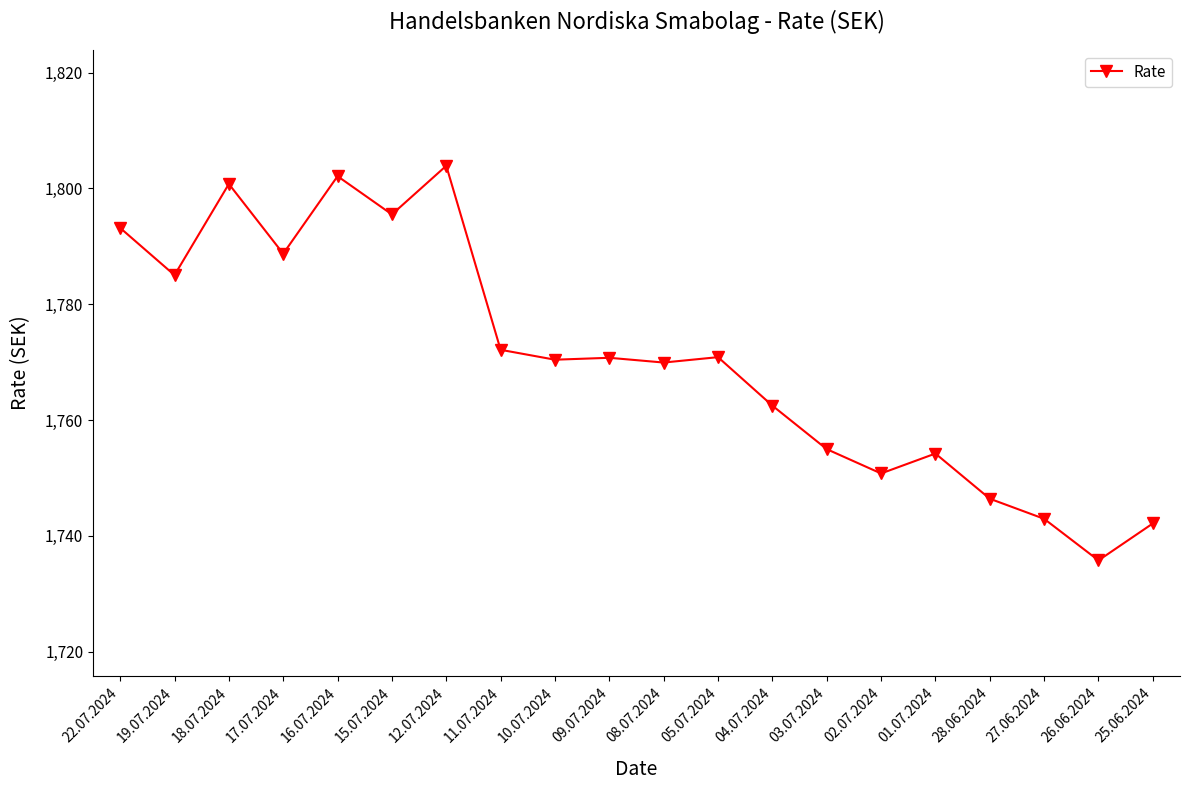

At which category does the data reach its first local peak?

18.07.2024